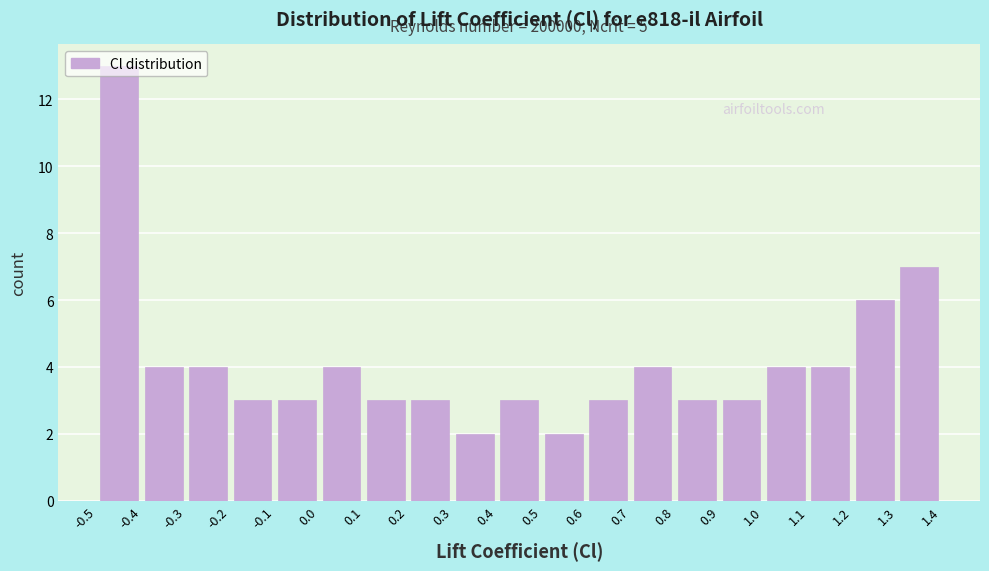

Over which range of the x-axis is the bar tallest?

-0.5 to -0.4